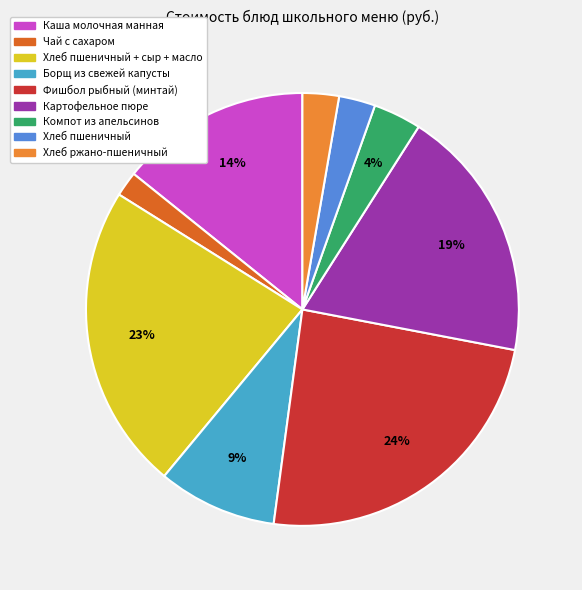

Is there any slice that represents more than half of the pie?

No